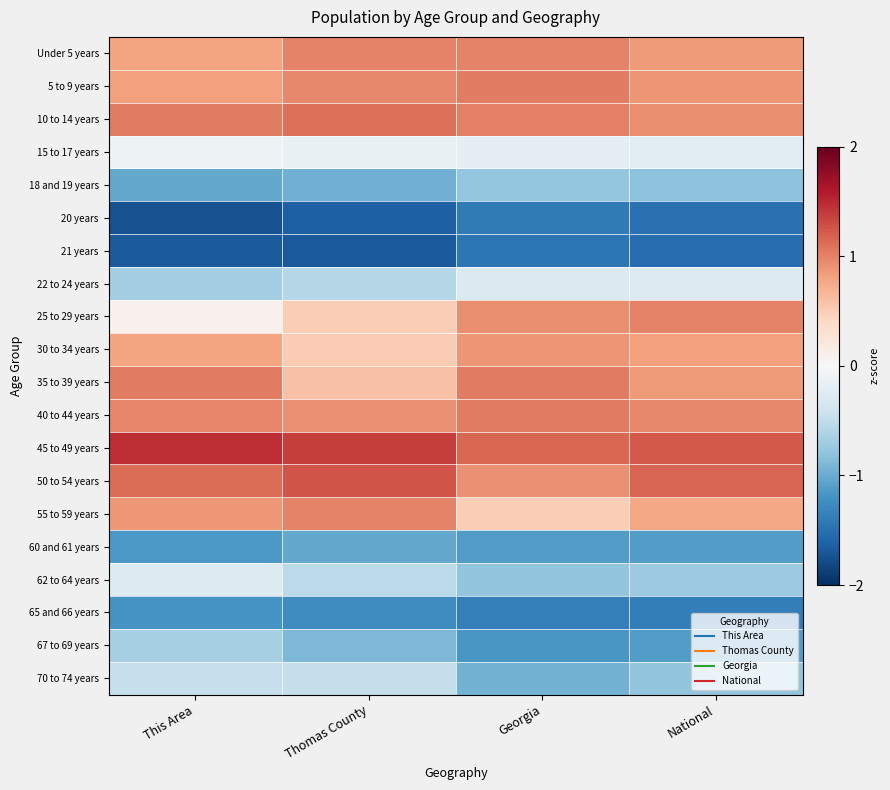

What is the spread (max minus min) of values at This Area?

3.2